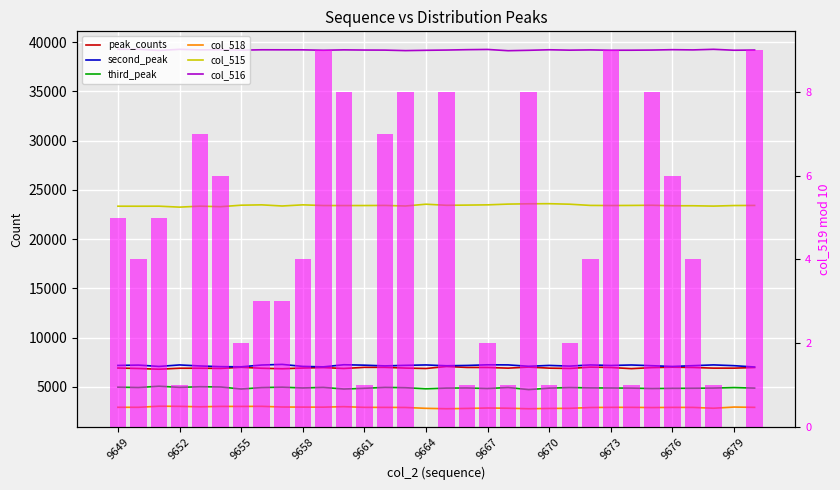

What is the value of the col_516 bar at the 22nd from the left?

39223